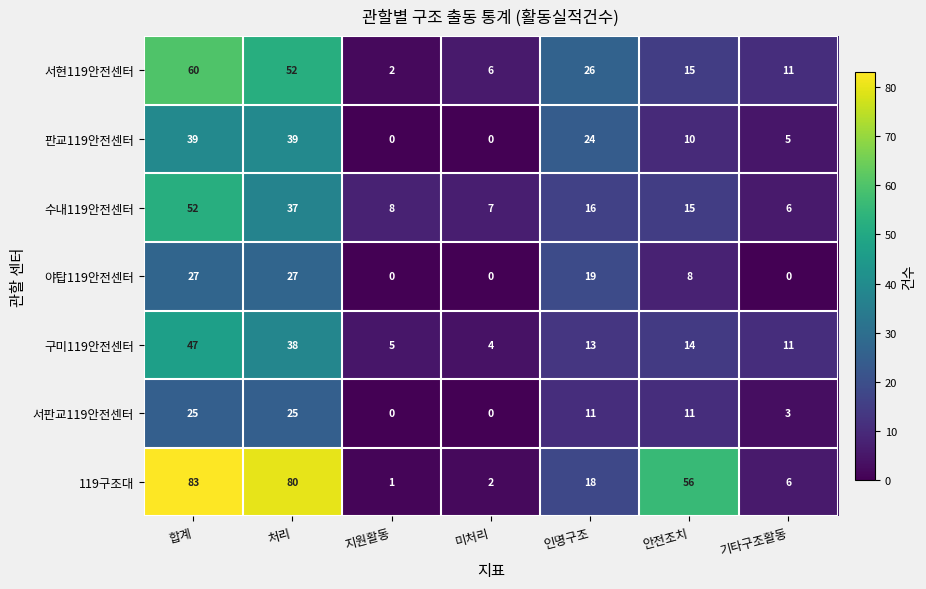

At which category is the sum across all series the highest?

합계